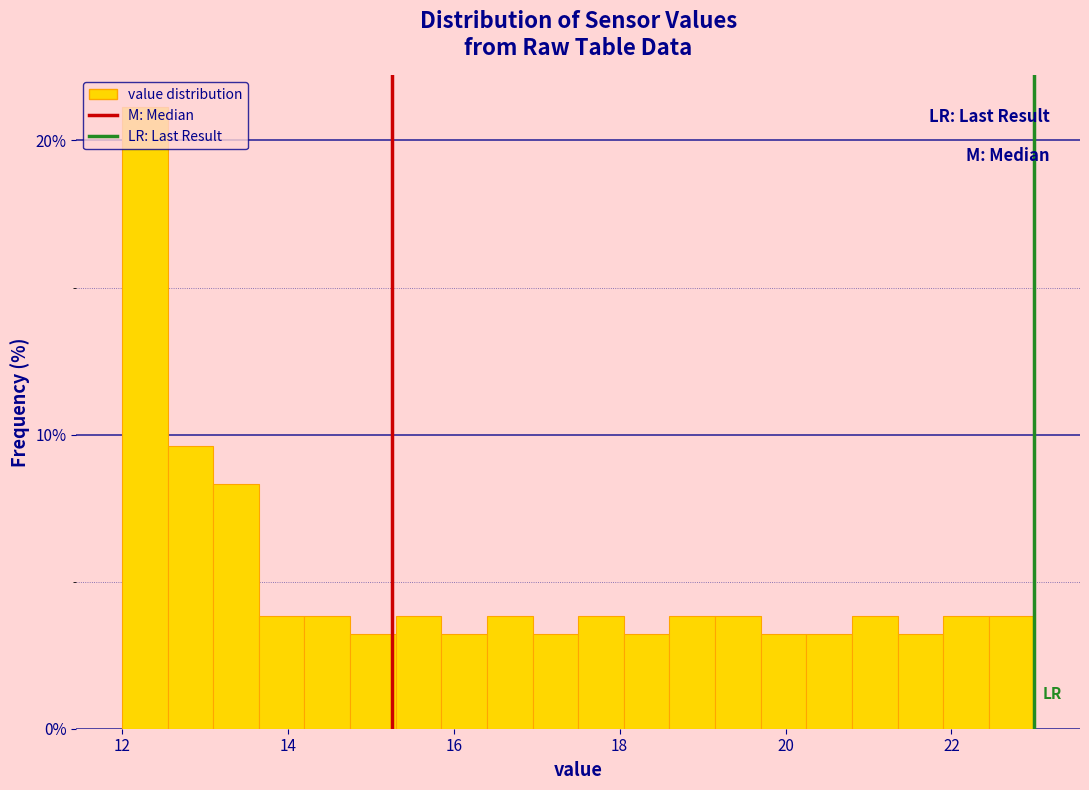

Around what value on the x-axis is the tallest bar? Give the approximate position of its centre, as read against the axis.

12.2